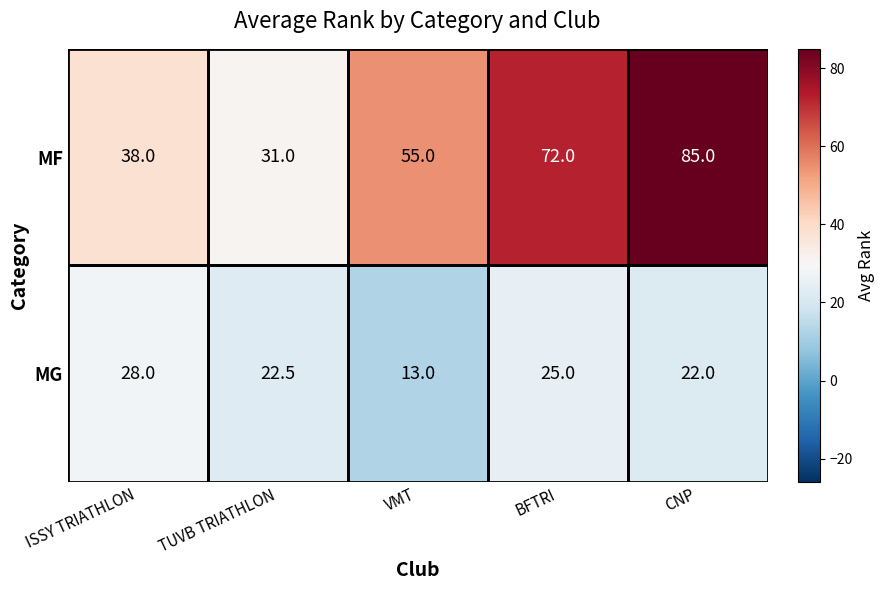

What is the maximum value for MG?

28.0